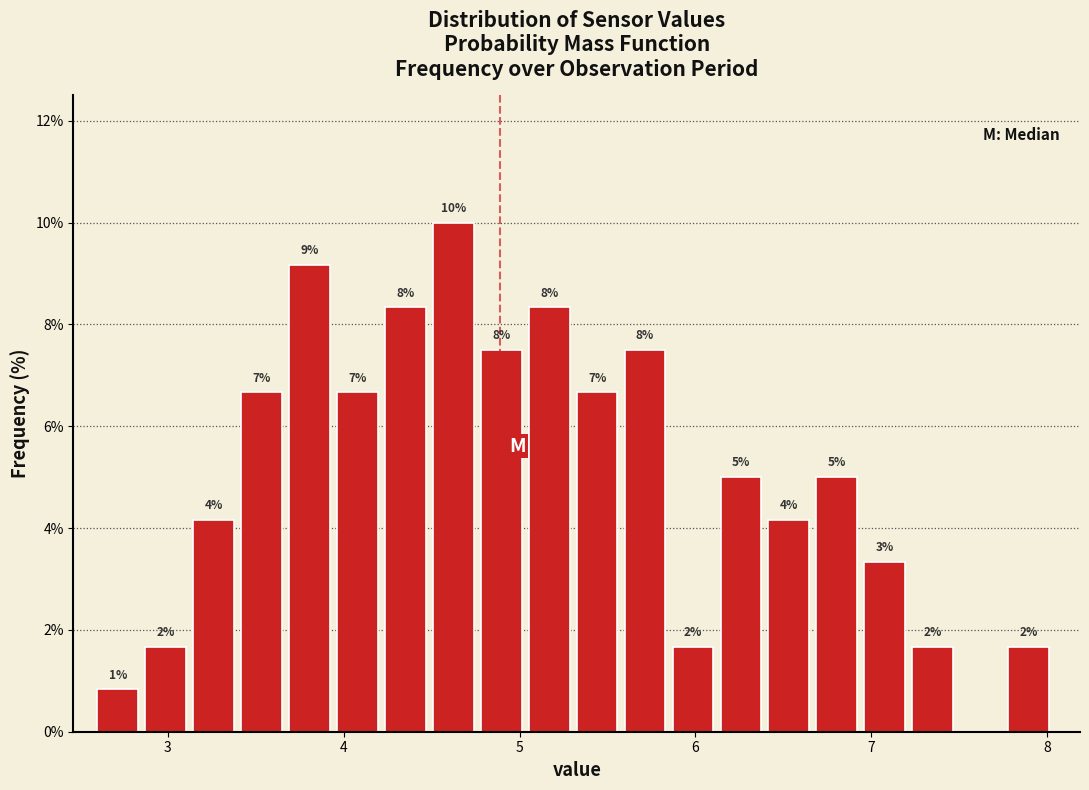

Around what value on the x-axis is the tallest bar? Give the approximate position of its centre, as read against the axis.

4.6